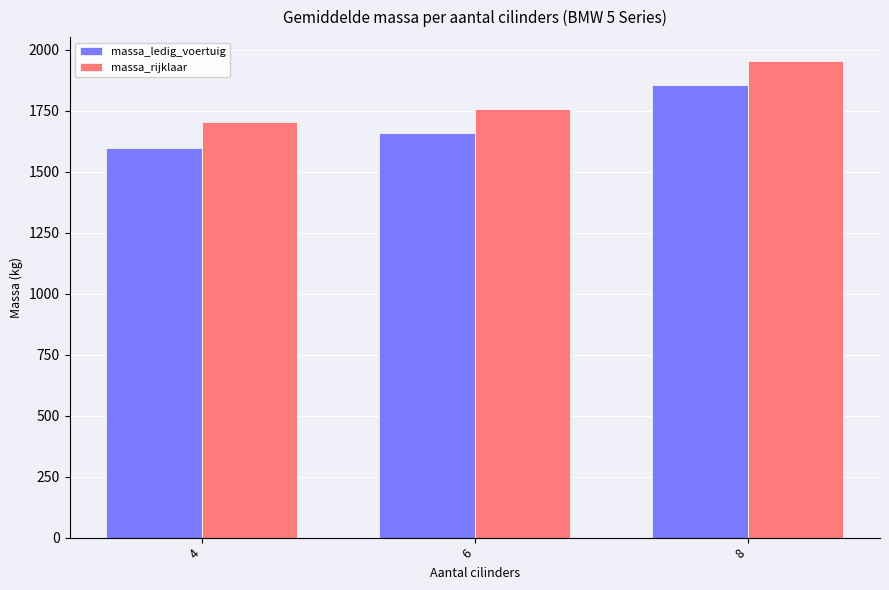

Rank the series by their average value, from lowest to highest.

massa_ledig_voertuig, massa_rijklaar